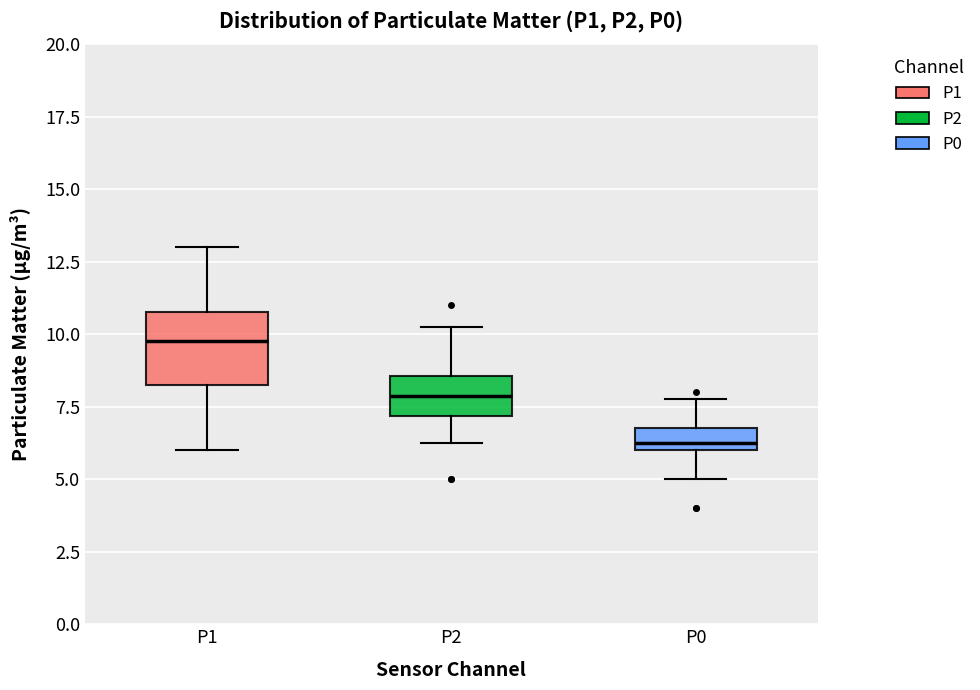

Reading left to right, transcribe this box plot: for each box, give where its median line is, the range the box spans, and where its two whiskers end, as read against the y-axis. The values are not printed on the chart, so give them approximately, as read against the axis.

P1: median 10.0, box 8.5 to 11.0, whiskers 6.0 to 13.0
P2: median 8.0, box 7.0 to 8.5, whiskers 6.5 to 10.5
P0: median 6.5, box 6.0 to 7.0, whiskers 5.0 to 8.0